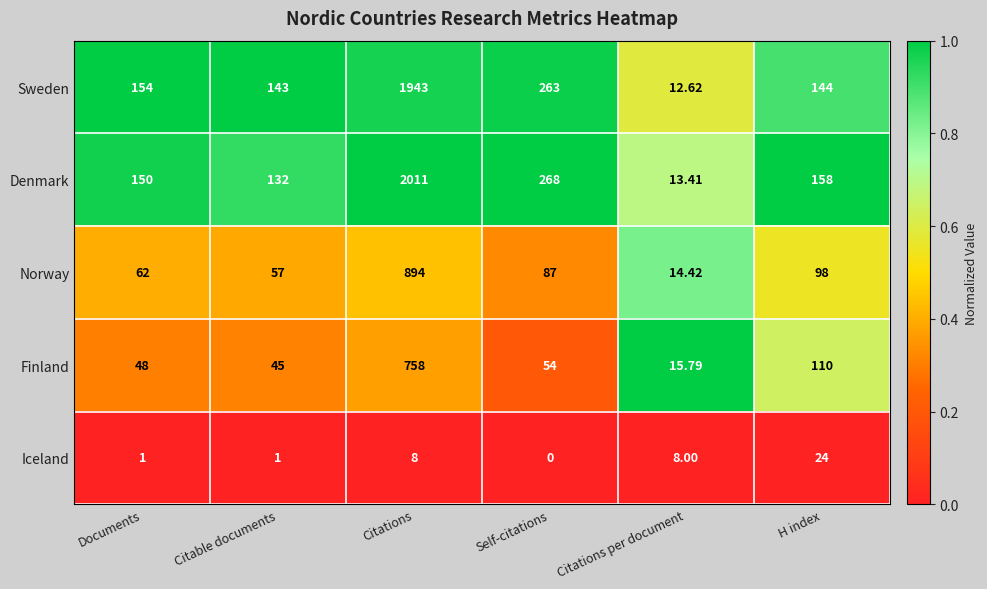

Which series changed the most between Citable documents and Citations?

Denmark